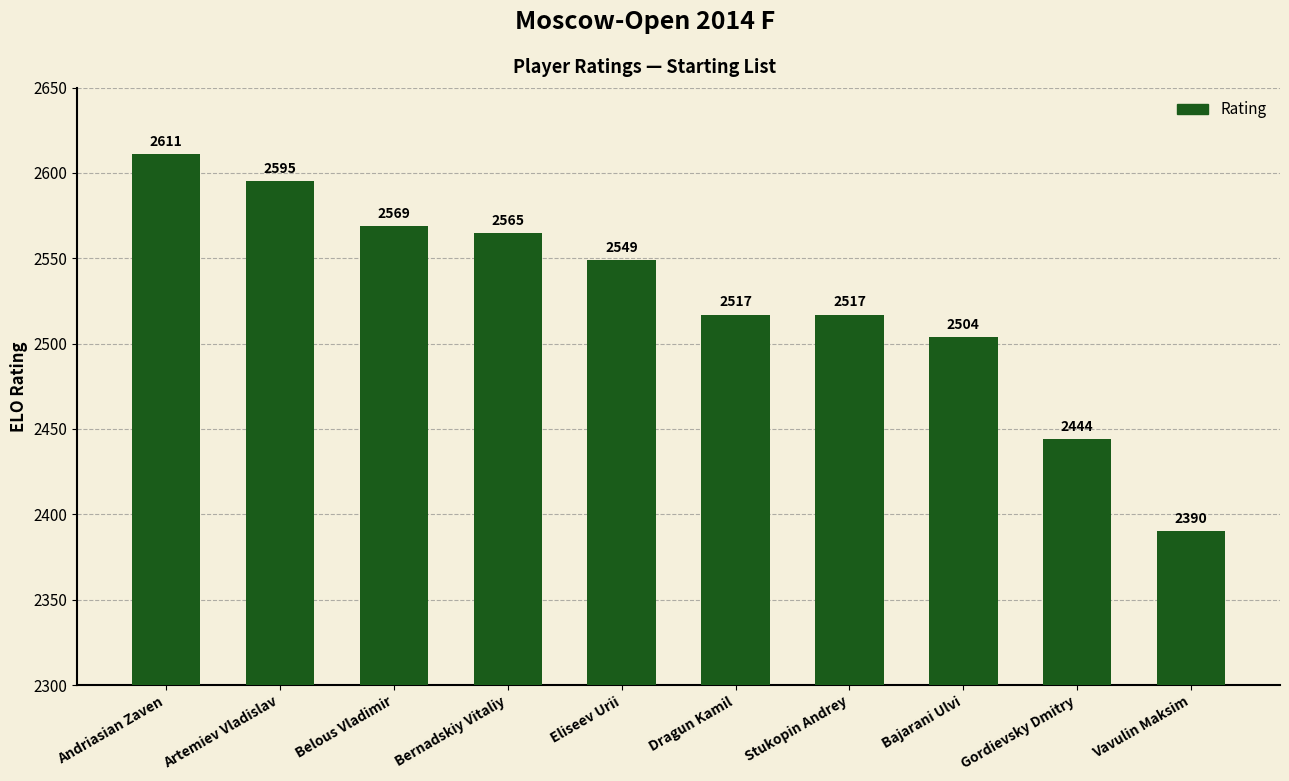

Which category has the highest value across all series?

Andriasian Zaven